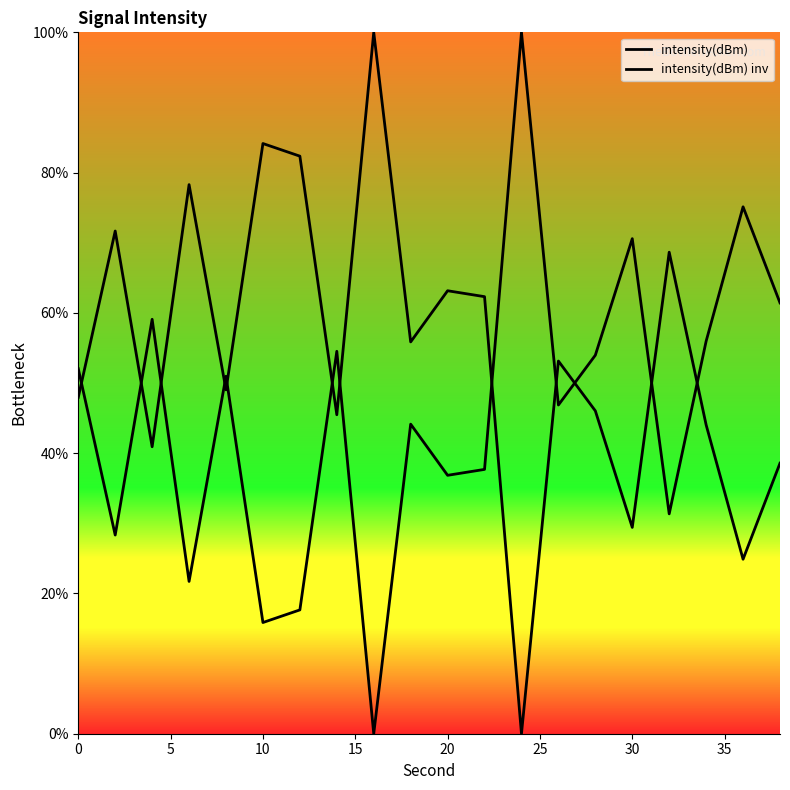

How many lines are shown in the chart?

2